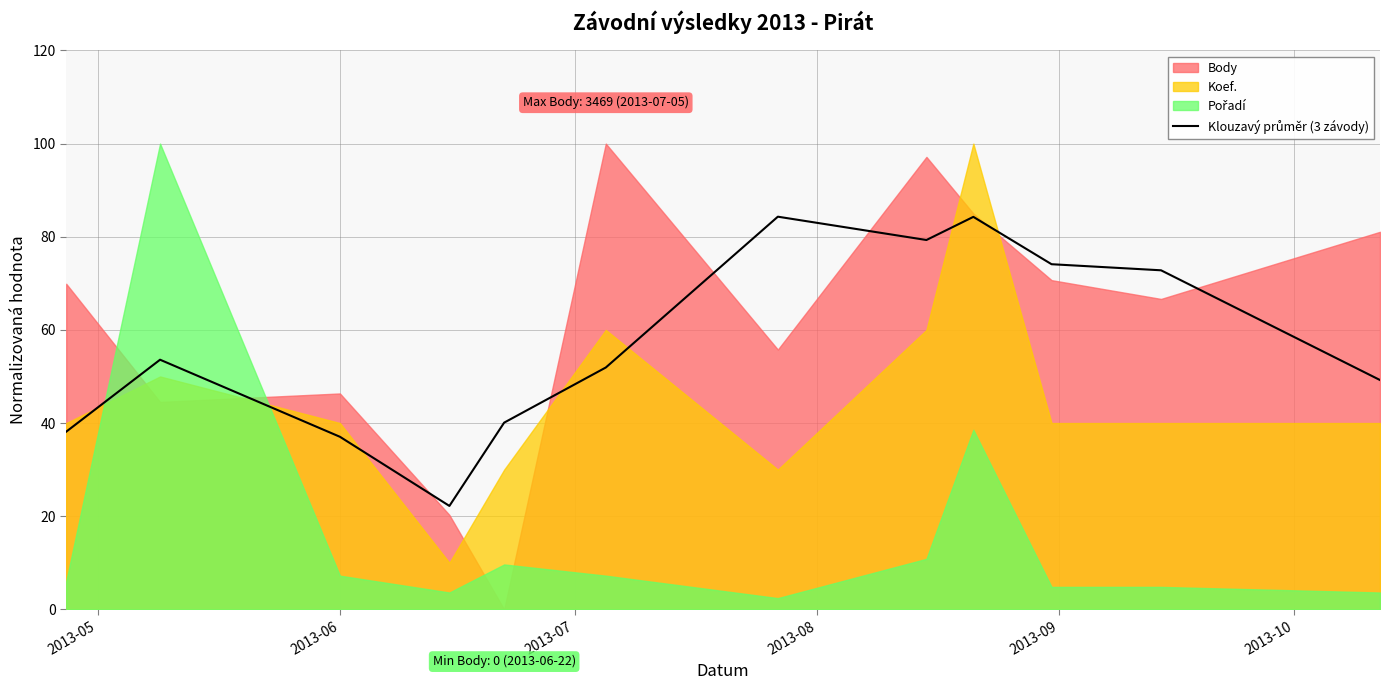

Does the chart display data point markers on the line(s)?

No